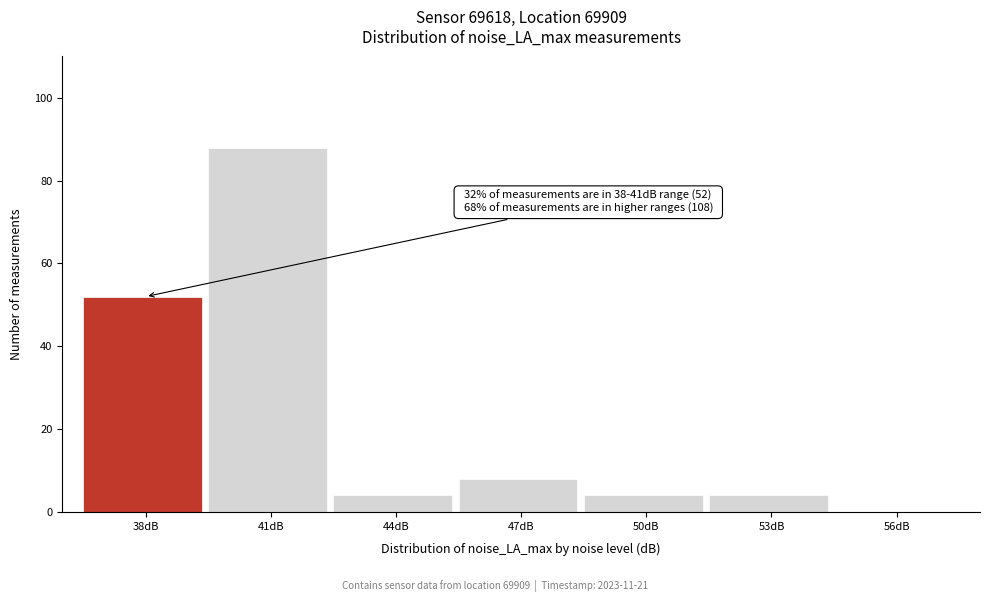

Reading right to left, transcribe all the data shown in this chart.

56dB=0	53dB=4	50dB=4	47dB=8	44dB=4	41dB=88	38dB=52